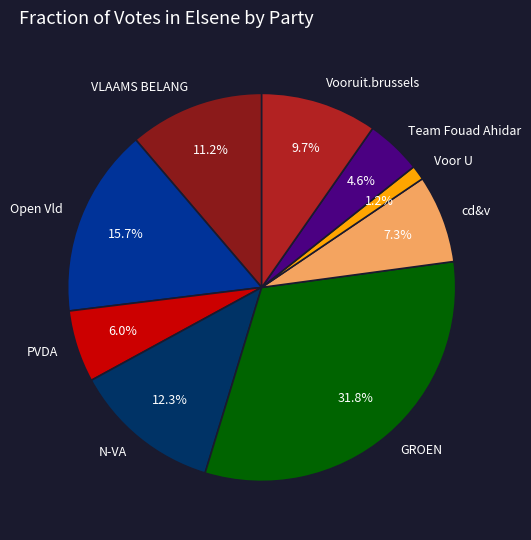

Is there a majority slice in this chart?

No